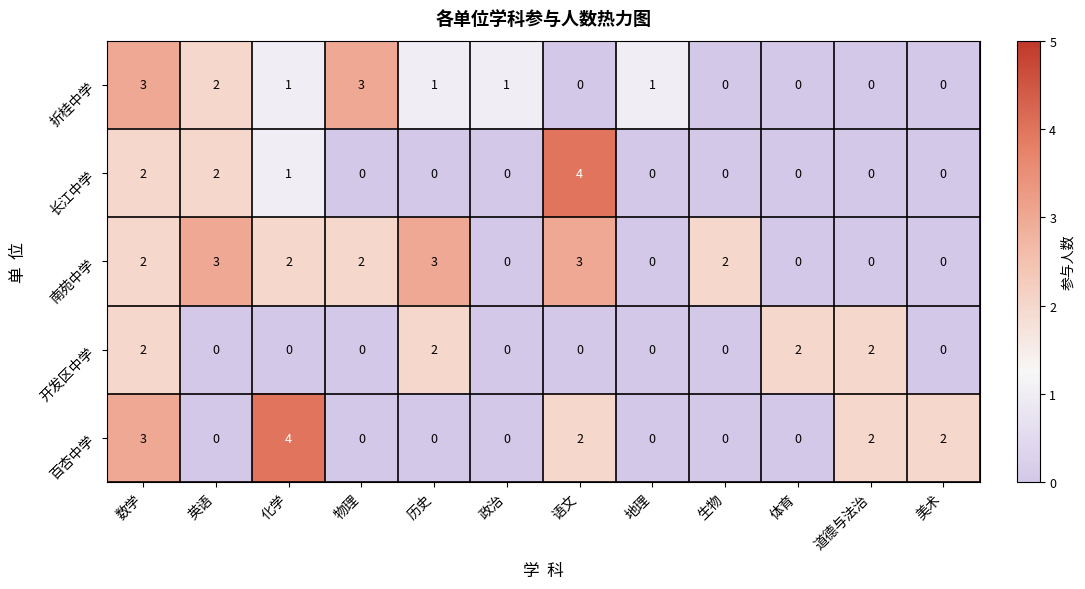

What is the sum of all 长江中学 values?

9